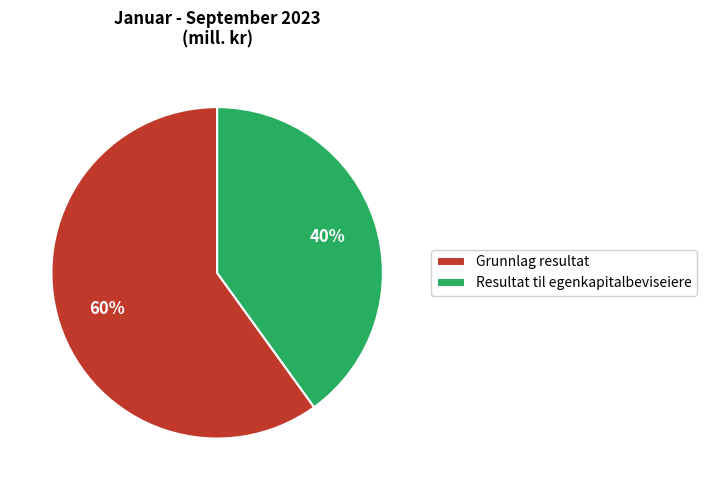

Is it true that Grunnlag resultat is 60% of the pie?

True